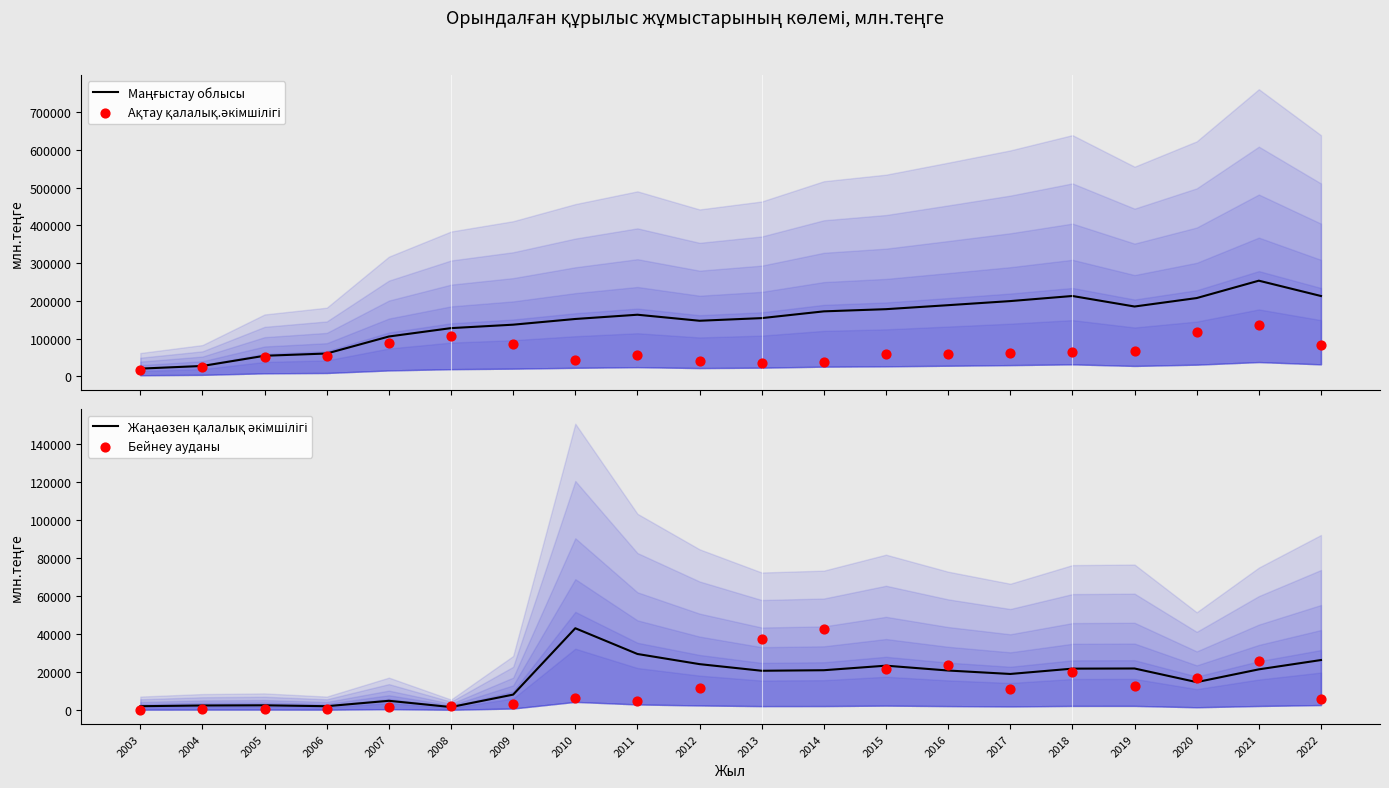

What are all the series names shown in the legend?

Маңғыстау облысы, Ақтау қалалық.әкімшілігі, Жаңаөзен қалалық әкімшілігі, Бейнеу ауданы